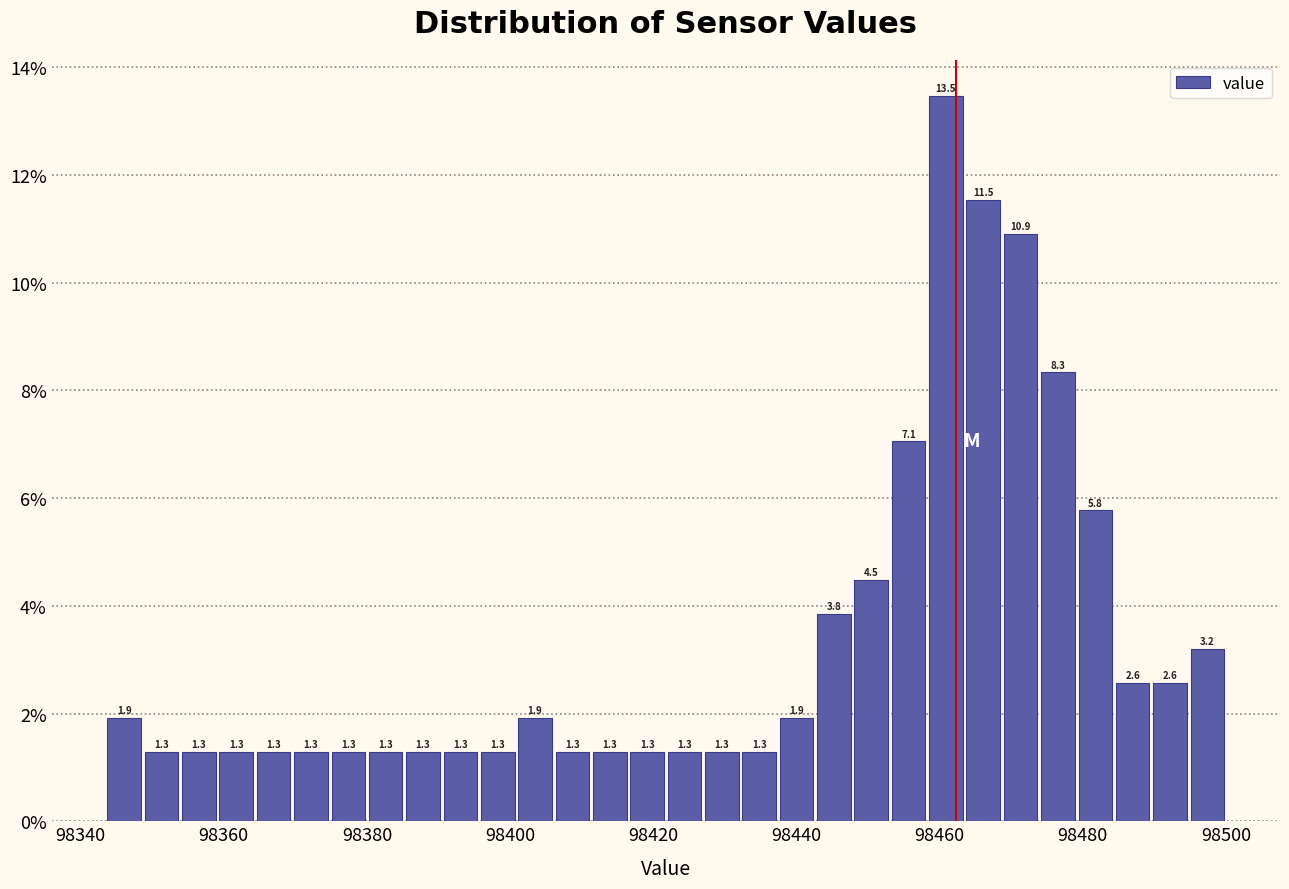

Around what value on the x-axis is the tallest bar? Give the approximate position of its centre, as read against the axis.

98460